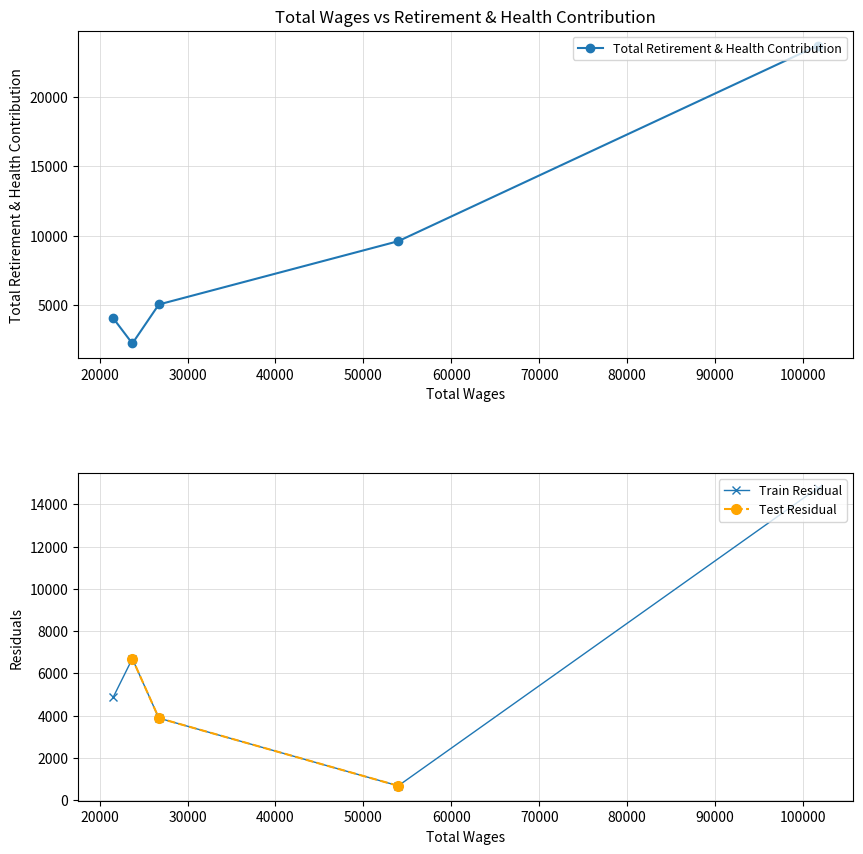

The value at 21556.0 is 4037. True or false?

True